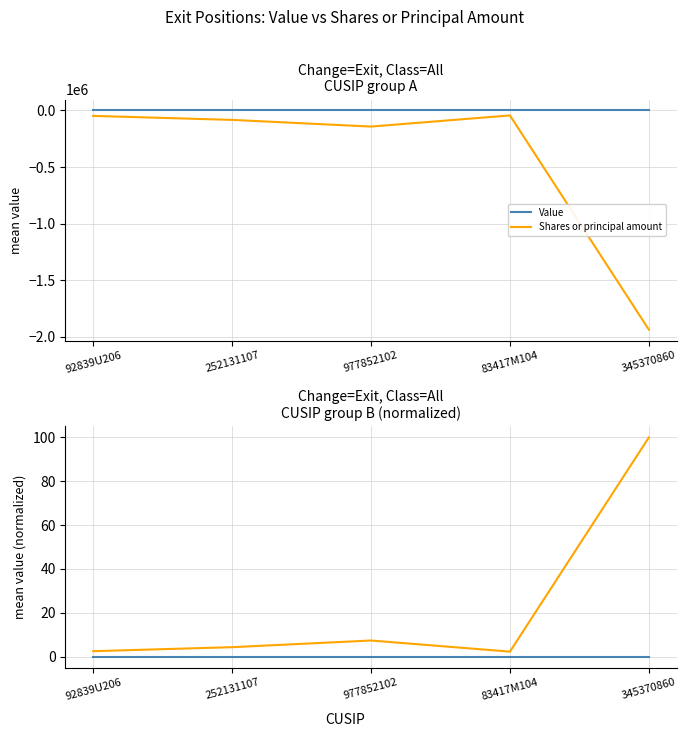

Which series has the widest spread of values?

Shares or principal amount